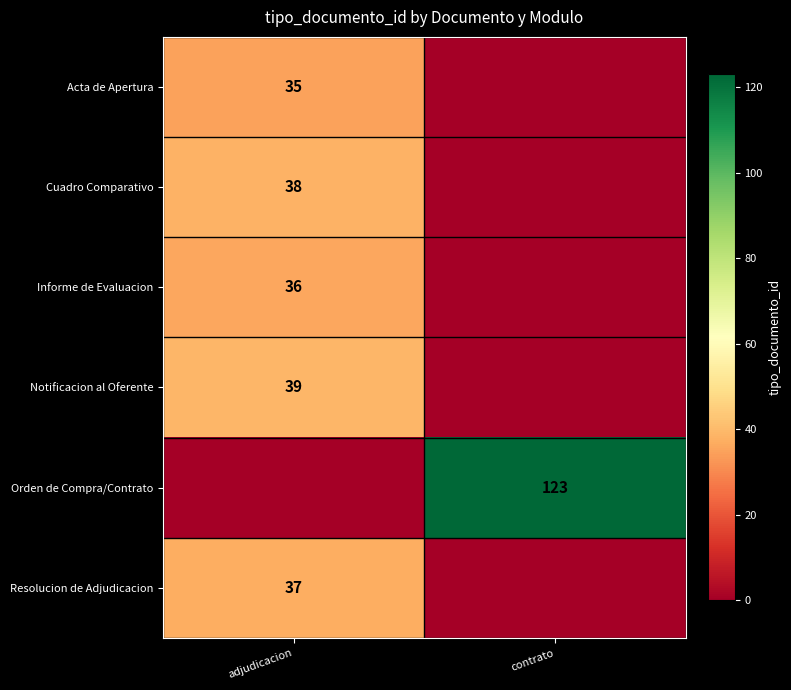

The value of Notificacion al Oferente at adjudicacion is 14. True or false?

False